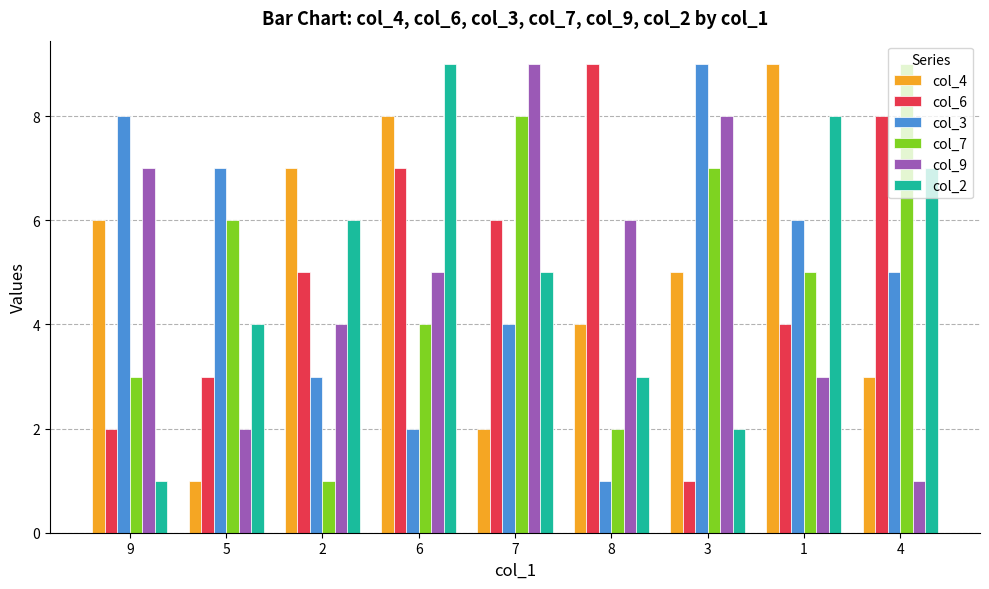

How many bars are there in each group?

6